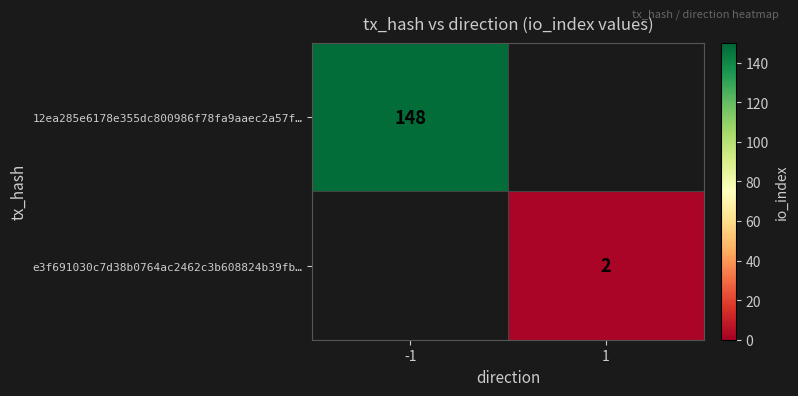

Is it true that e3f691030c7d38b0764ac2462c3b608824b39fb… equals 2 at 1?

True